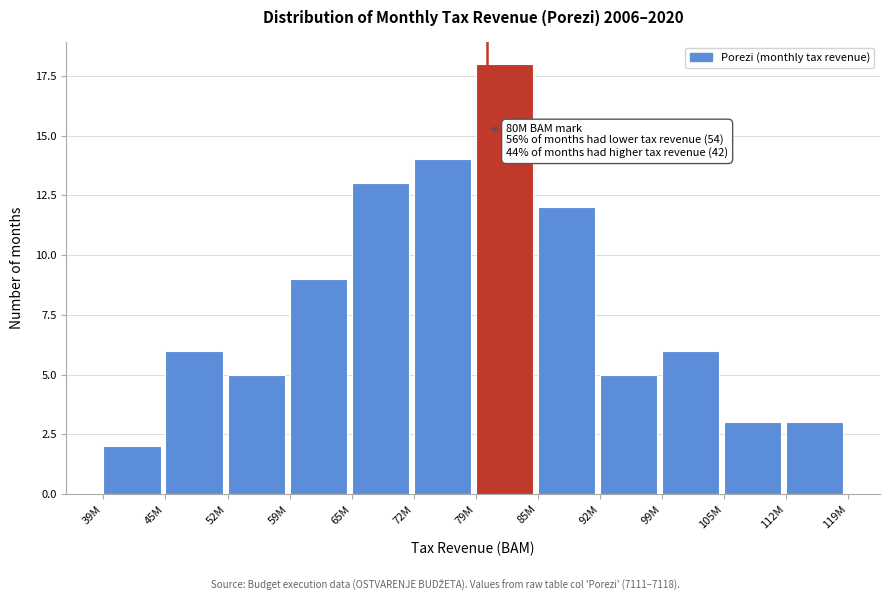

Reading left to right, list all the values displayed in this chart.

39M=2	45M=6	52M=5	59M=9	65M=13	72M=14	79M=18	85M=12	92M=5	99M=6	105M=3	112M=3